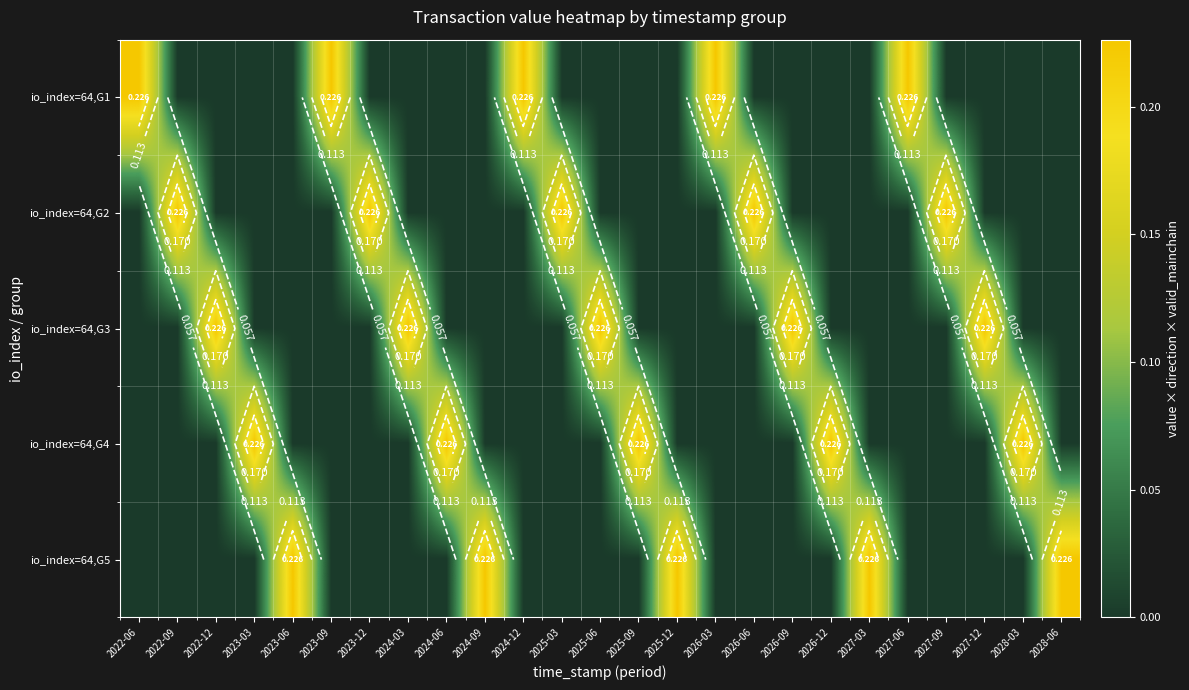

What is the difference between the maximum and second lowest values in the io_index=64,G1 series?

0.2